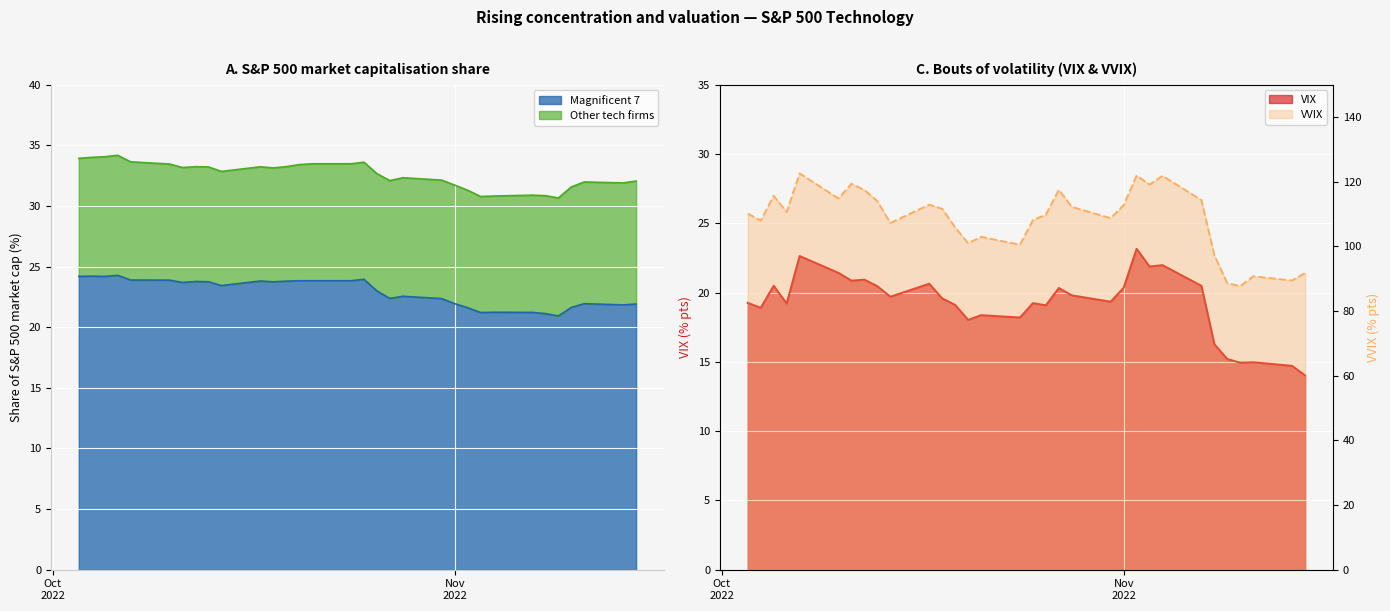

Which series has the widest spread of values?

VVIX